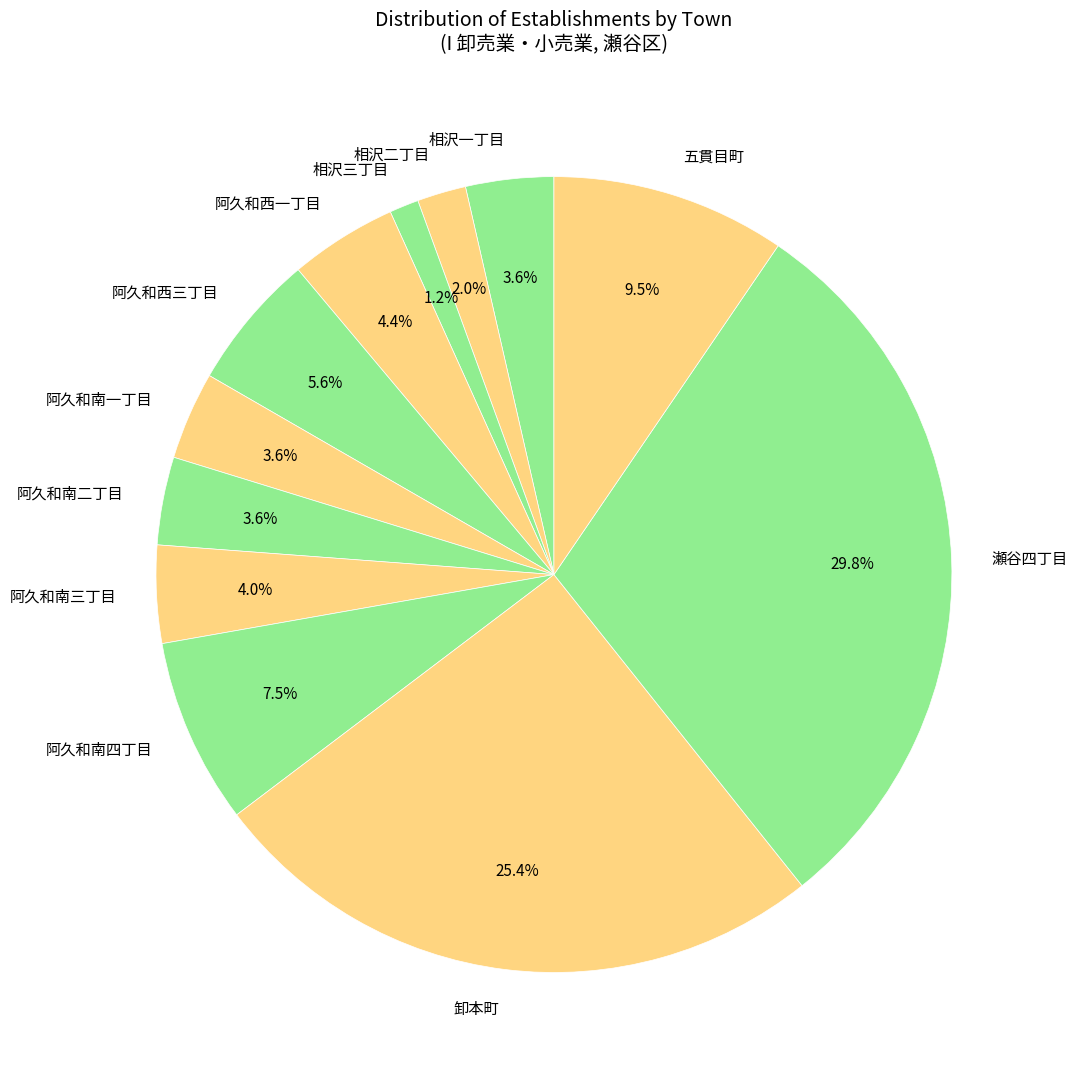

Which category has the smallest portion of the pie?

相沢三丁目